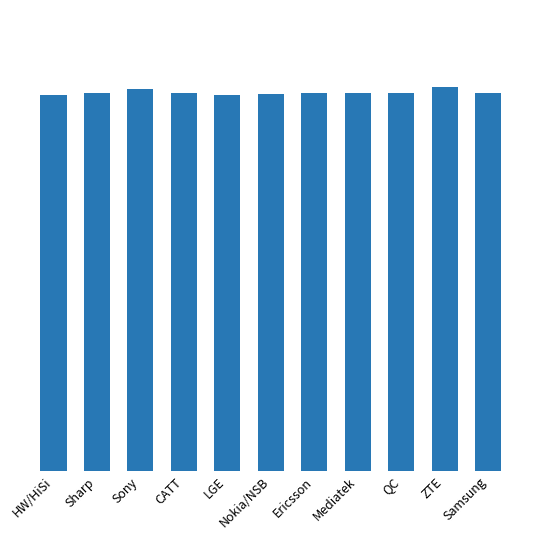

Are the bars horizontal?

No